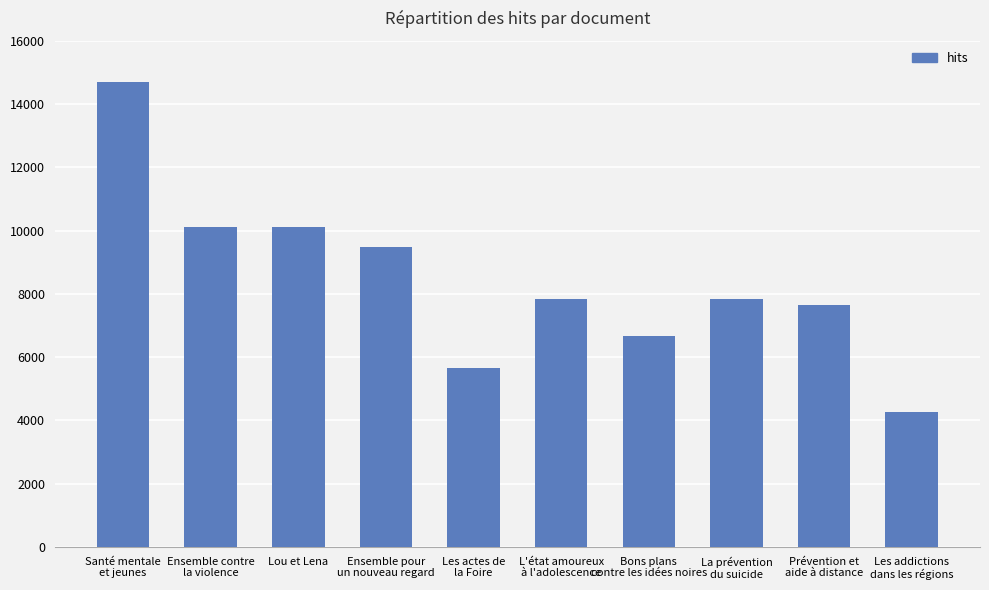

What is the change in value from Santé mentale
et jeunes to Les actes de
la Foire?

-9068